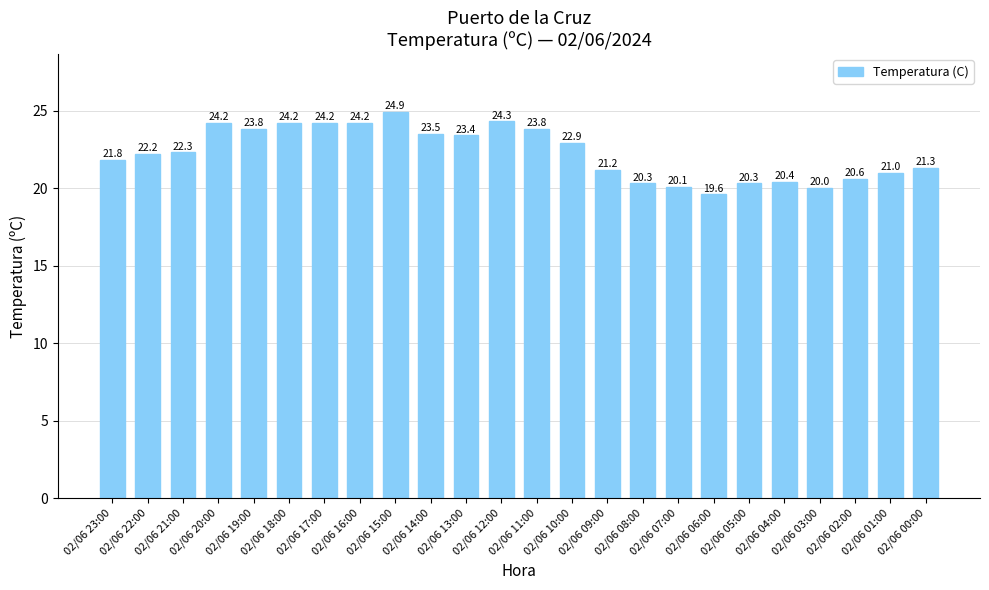

What is the difference between the values at 02/06 04:00 and 02/06 00:00?

0.9